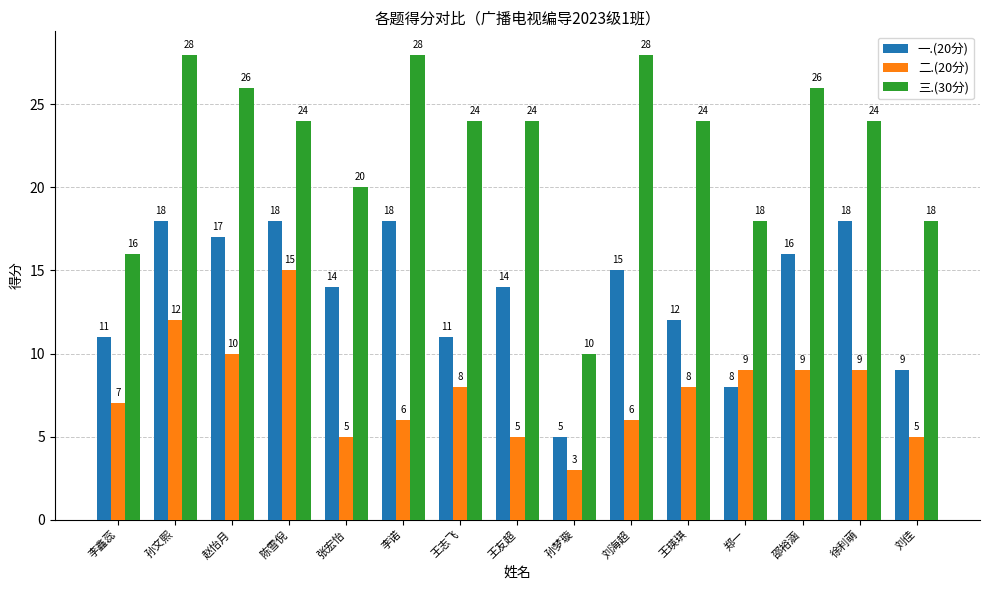

How many groups of bars are there?

15